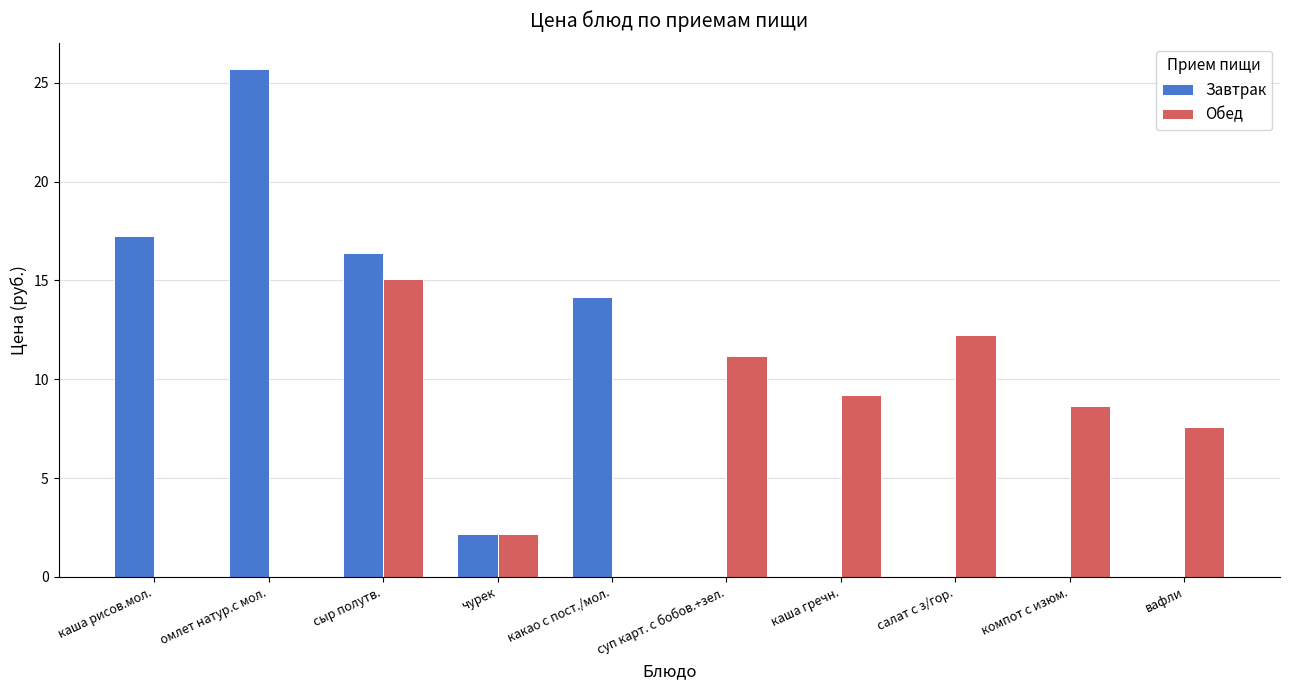

How many categories are shown in the chart?

10